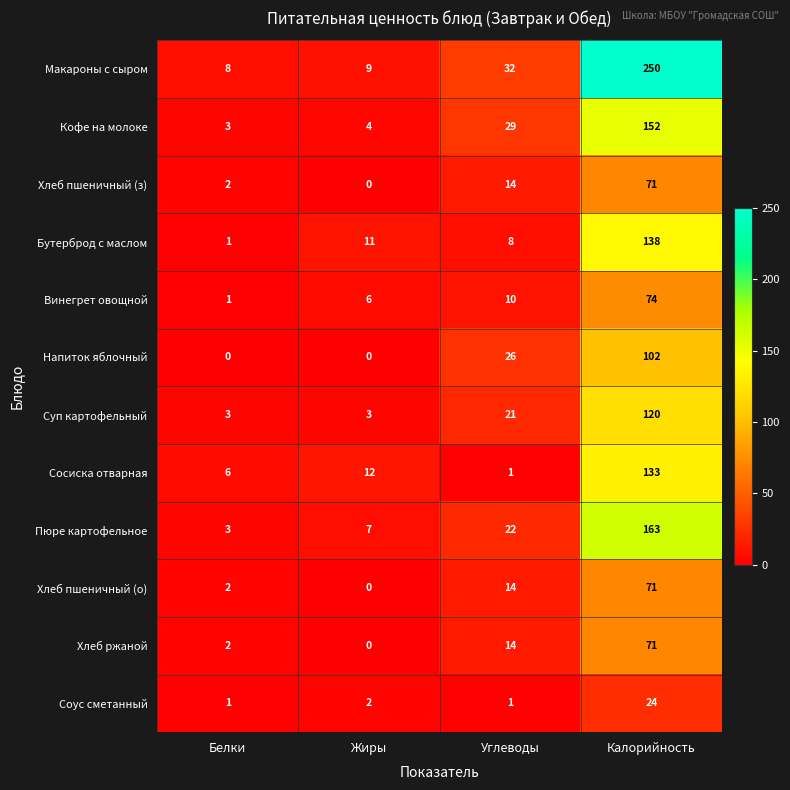

At which label does Бутерброд с маслом reach its minimum?

Белки